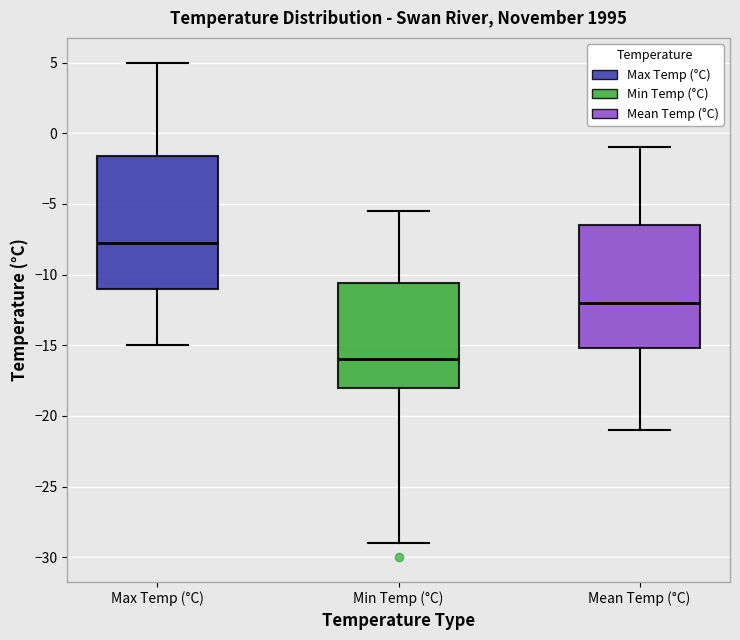

Comparing the boxes themselves (not the whiskers), which one is the tallest?

Max Temp (°C)